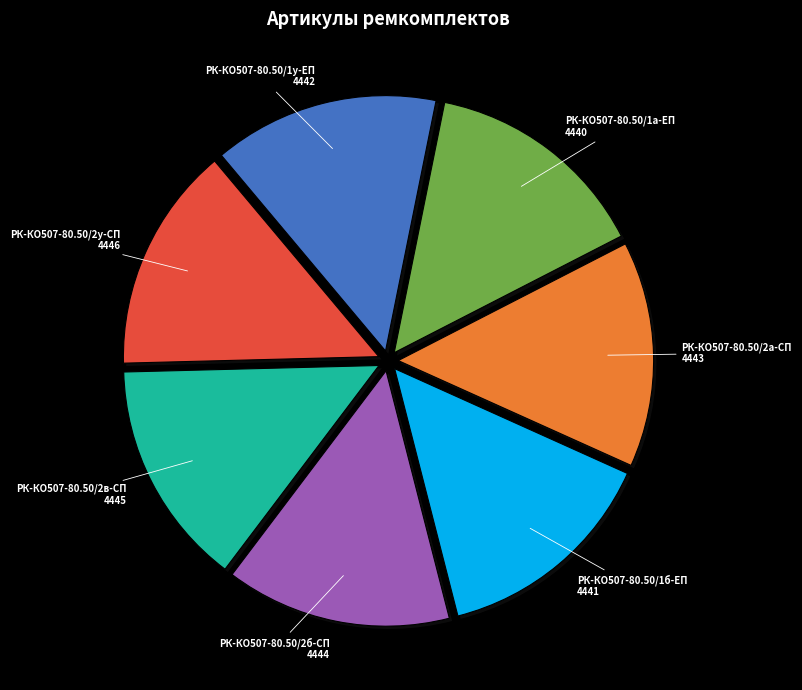

Is РК-КО507-80.50/2в-СП the majority of the pie?

No